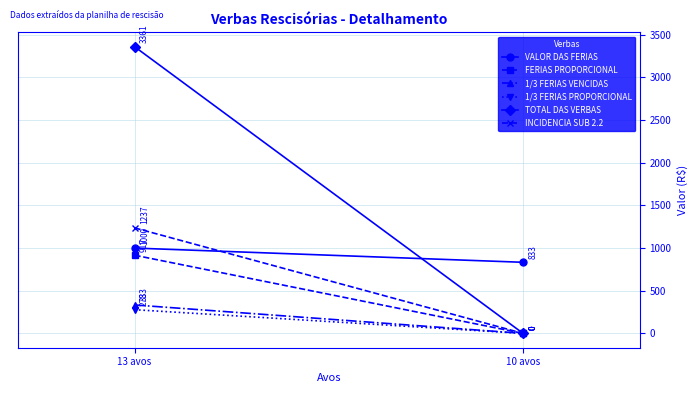

Between 13 avos and 10 avos, which is larger?

13 avos